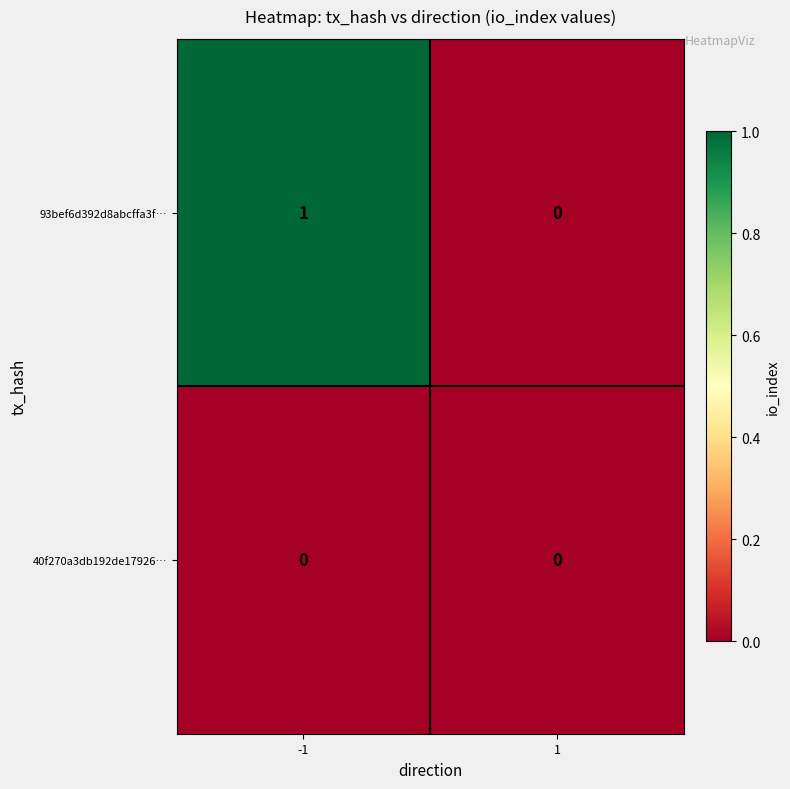

Reading left to right, list all the values displayed in this chart.

93bef6d392d8abcffa3f…: -1=1	1=0
40f270a3db192de17926…: -1=0	1=0